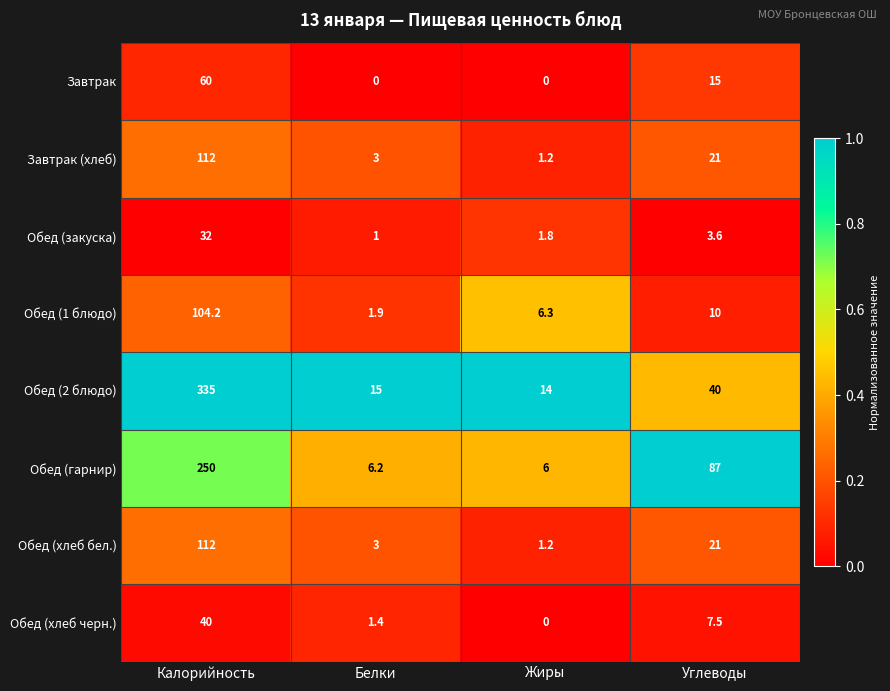

What is the sum of all Обед (1 блюдо) values?

122.4